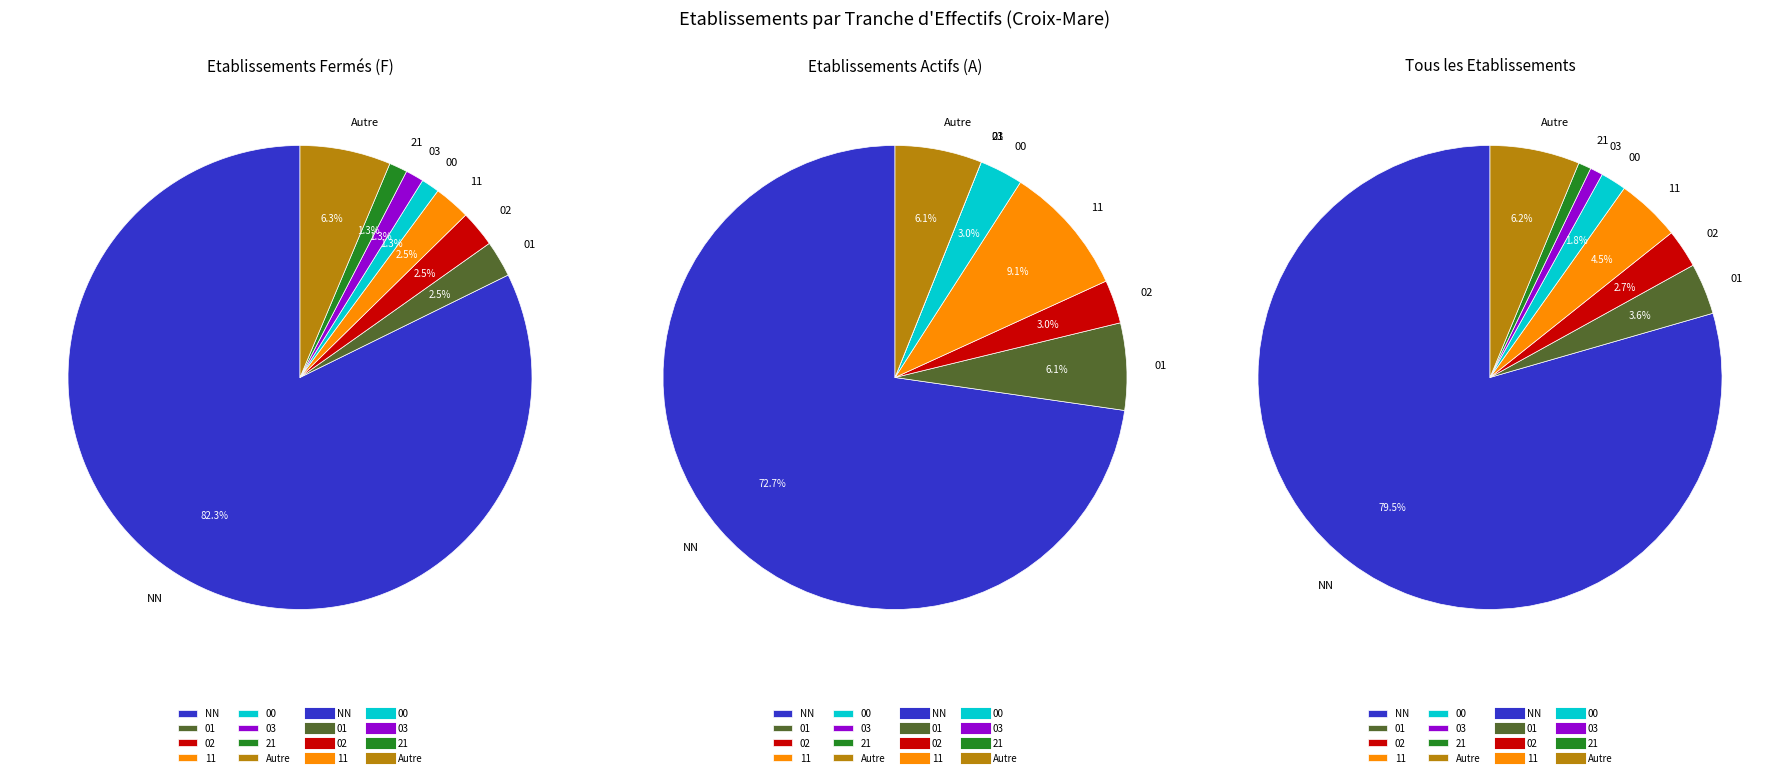

What is the change in value from NN to 00?

-87